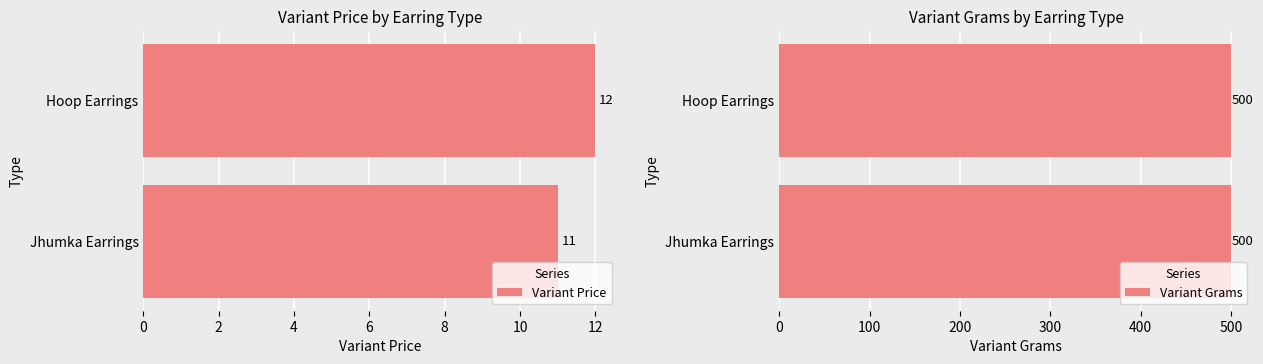

The Variant Price series shows 11 at Jhumka Earrings. True or false?

True